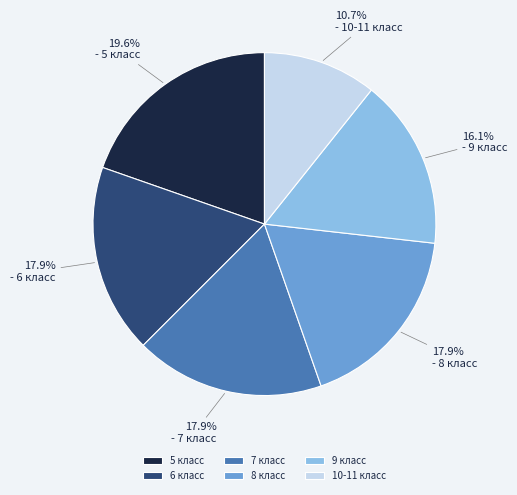

Which slice is the smallest?

10-11 класс